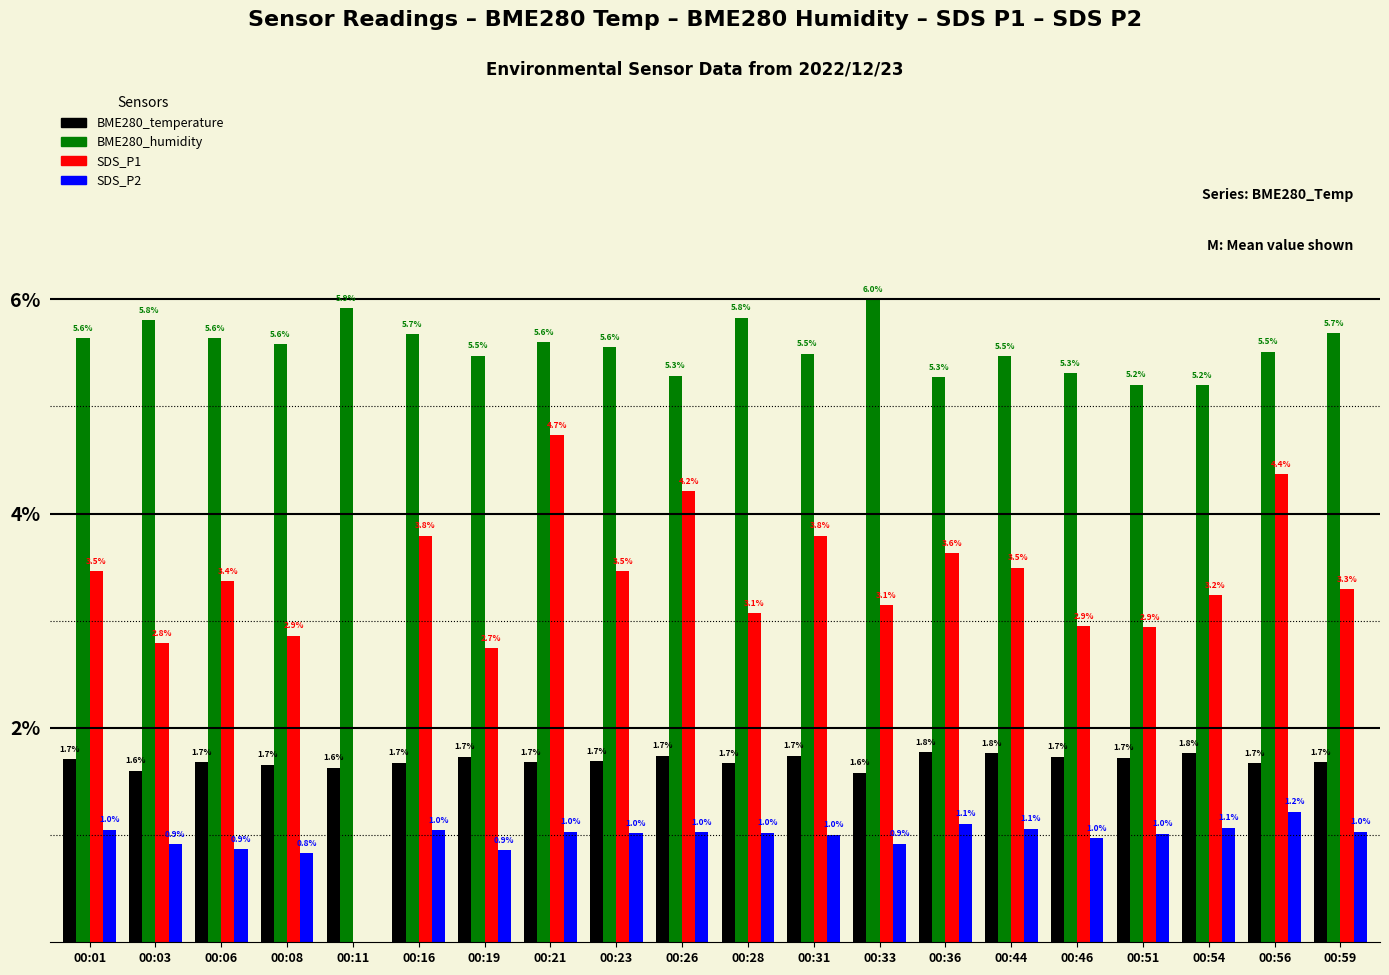

Are the bars horizontal?

No